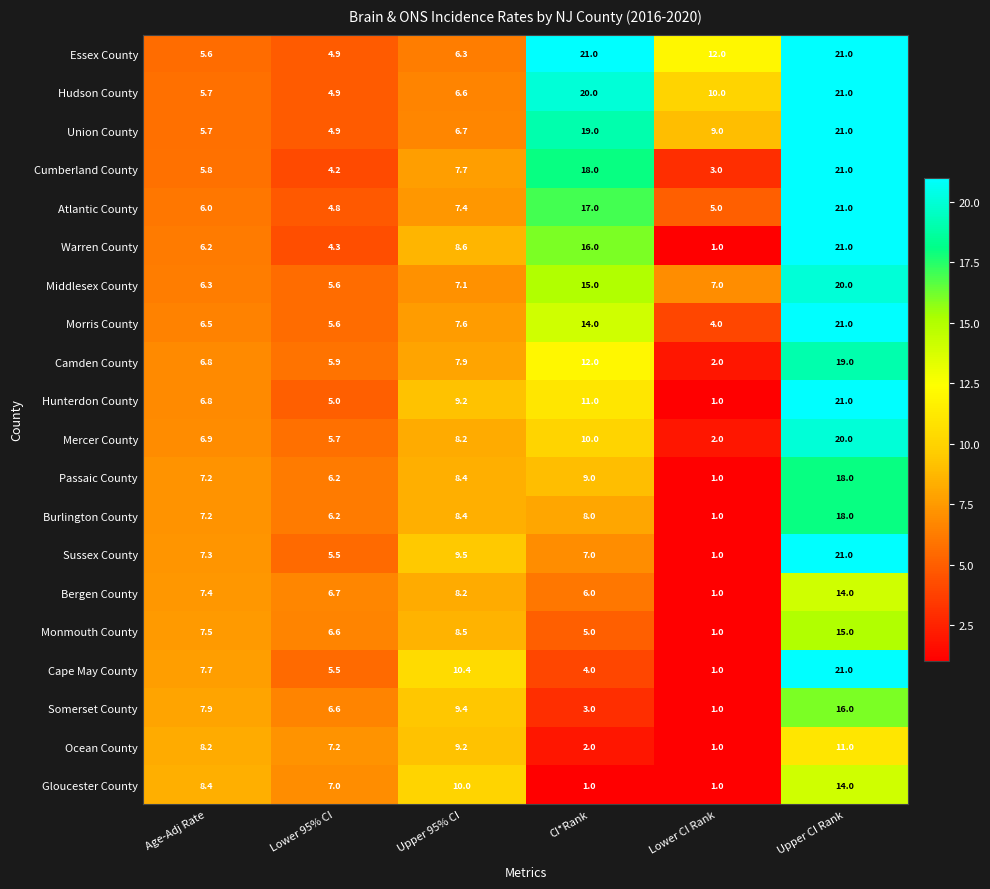

What is the difference between the second highest and second lowest values in the Middlesex County series?

8.7